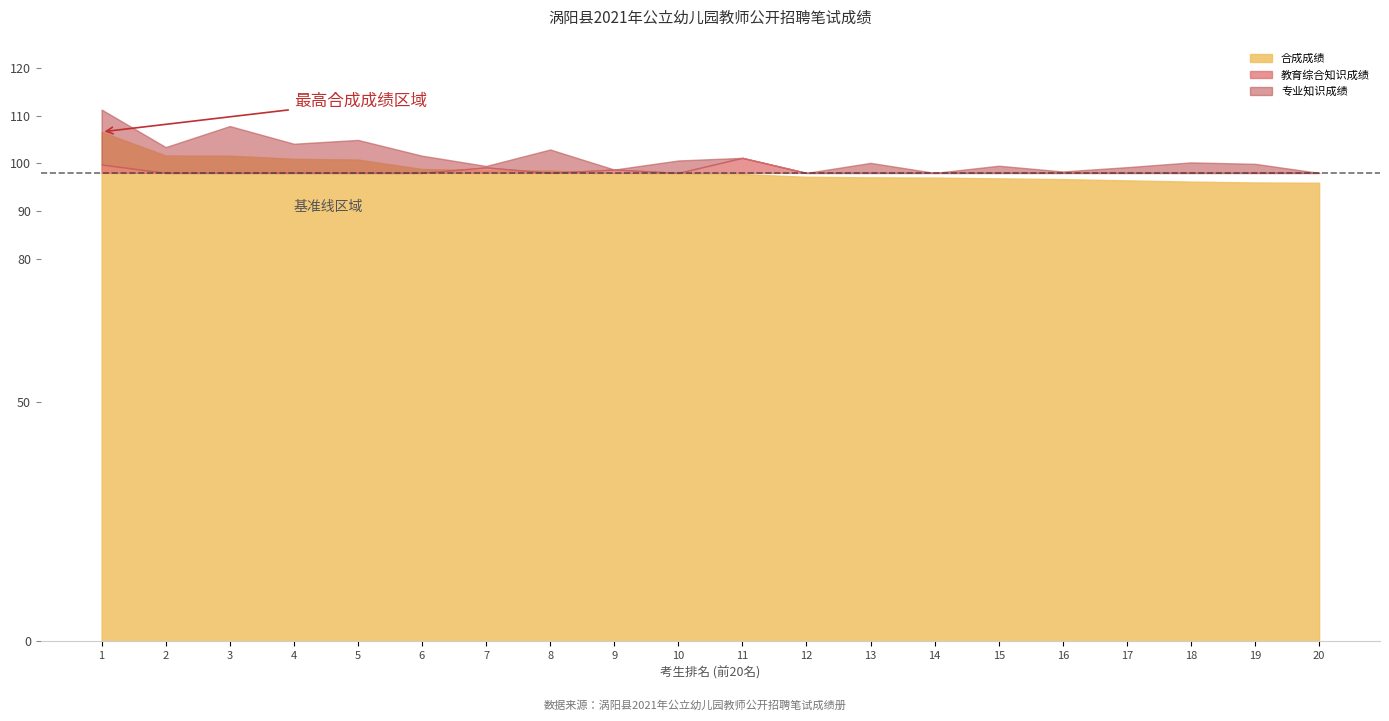

At which label does 专业知识成绩 first exceed 100?

1